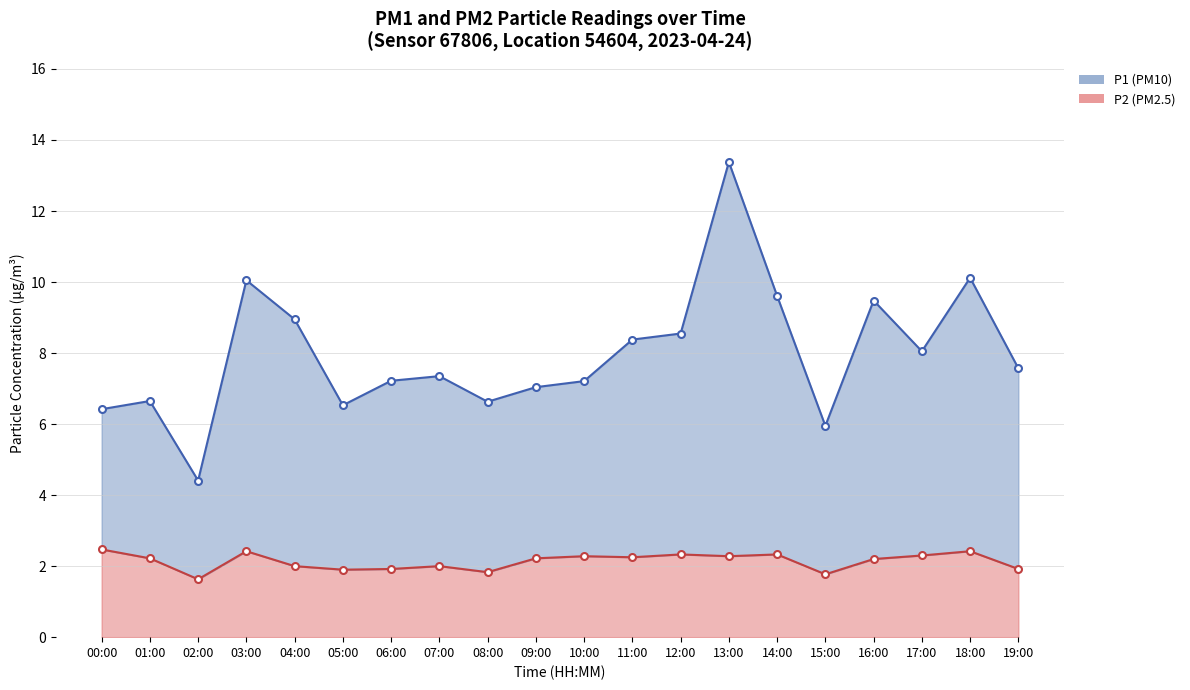

What position from the right is 07:00?

13